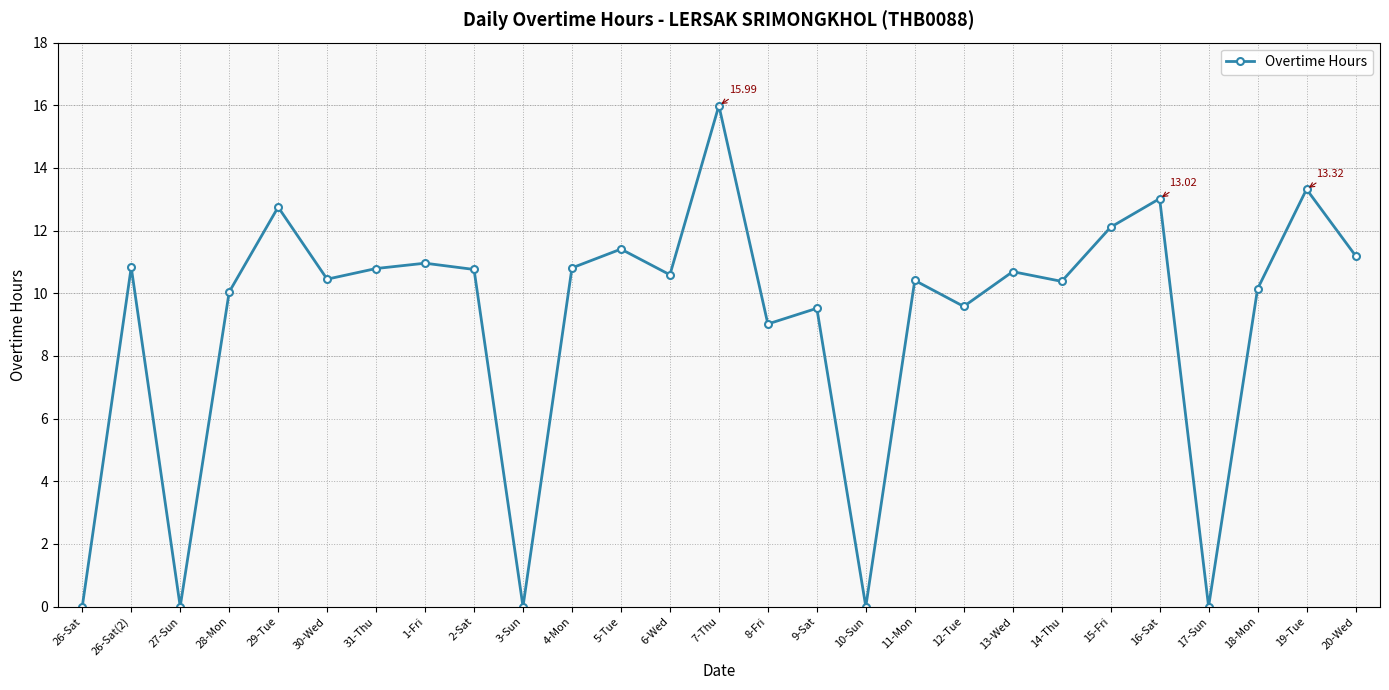

What is the label of the 23rd point from the left?

16-Sat